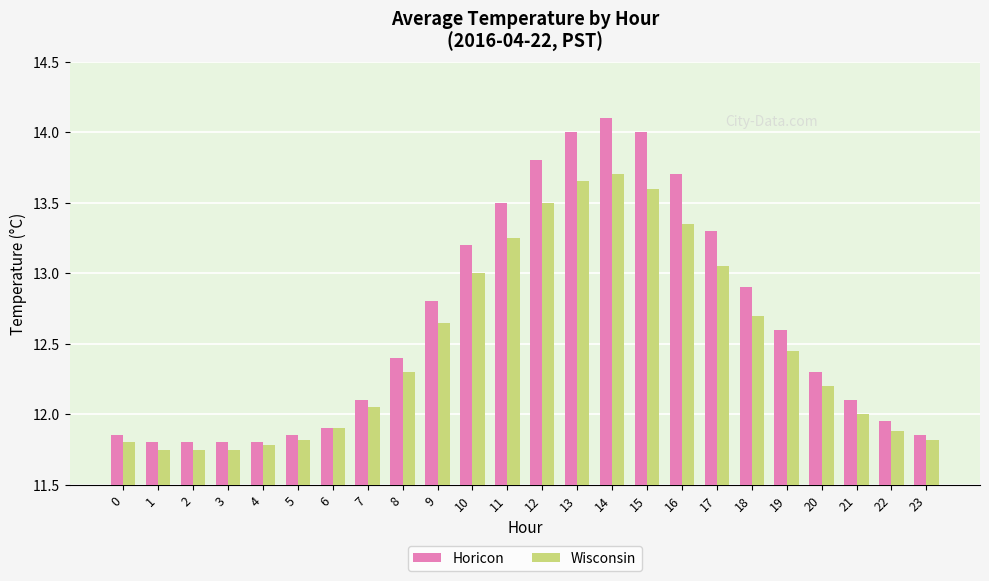

Rank the series by their average value, from lowest to highest.

Wisconsin, Horicon